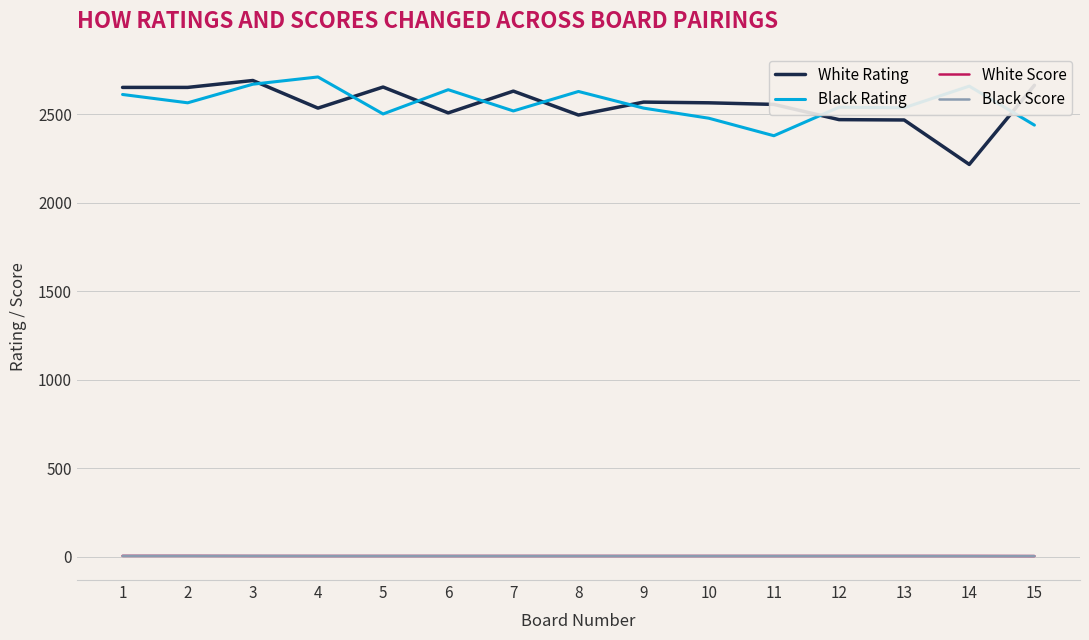

What is the maximum value shown in the chart?

2710.0